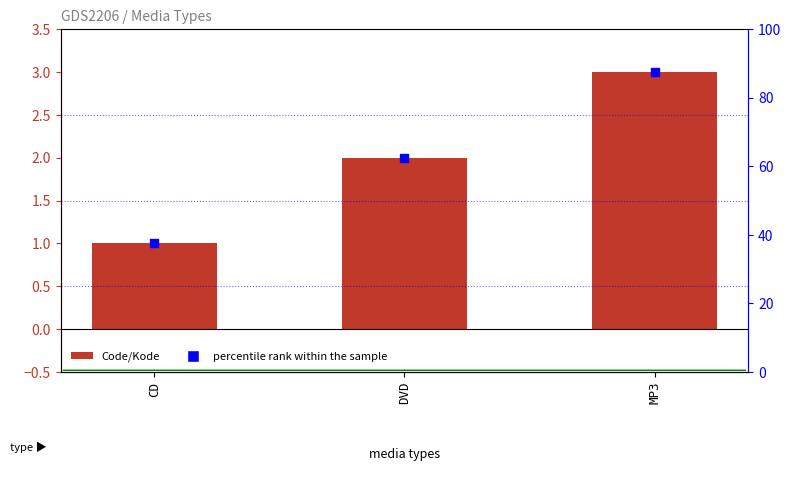

At how many categories does at least one series exceed 8?

3